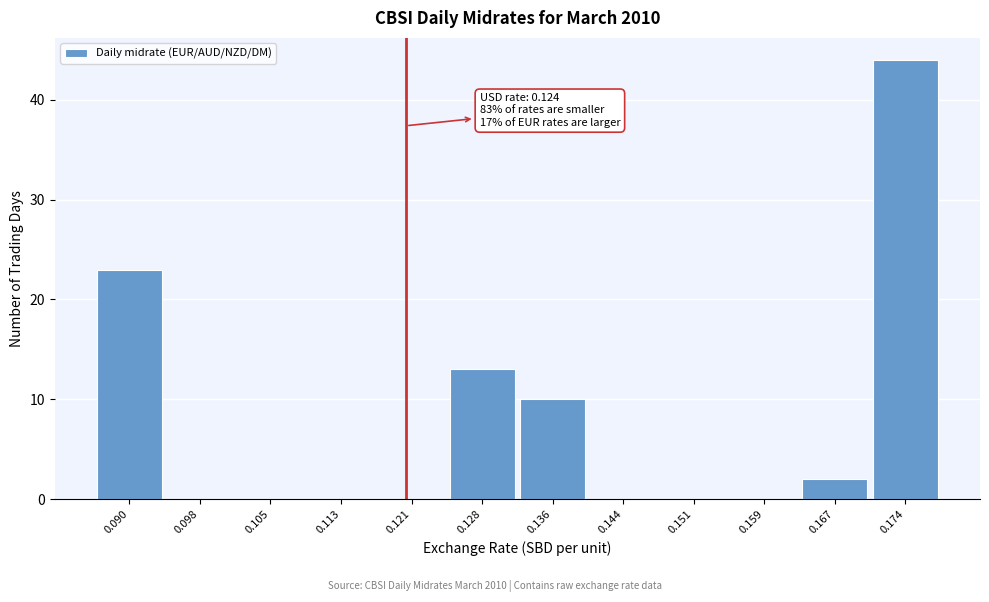

Reading left to right, transcribe all the data shown in this chart.

0.090=23	0.098=0	0.105=0	0.113=0	0.121=0	0.128=13	0.136=10	0.144=0	0.151=0	0.159=0	0.167=2	0.174=44